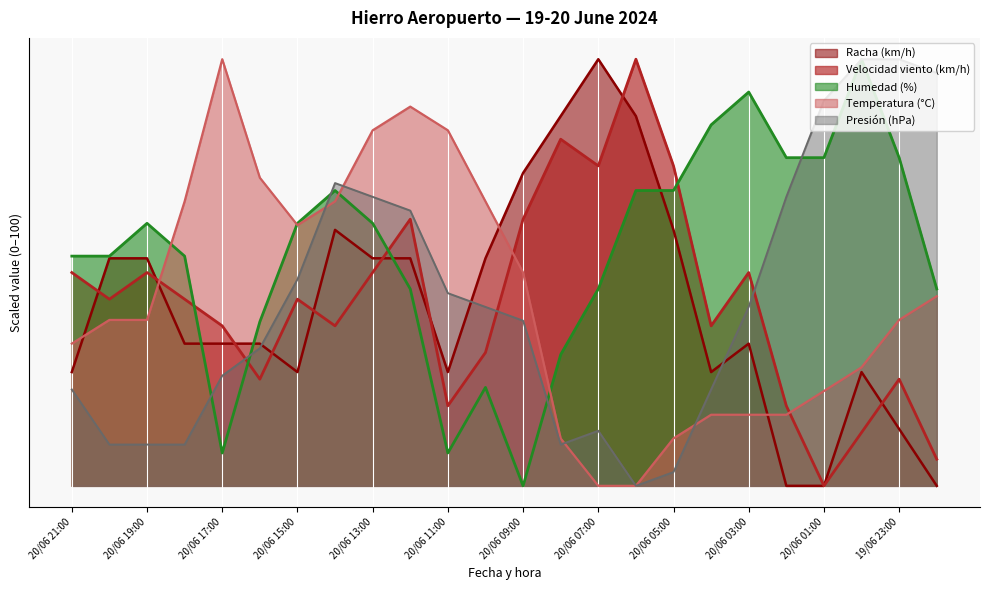

What value does the Humedad (%) series have at 20/06 10:00?

23.1